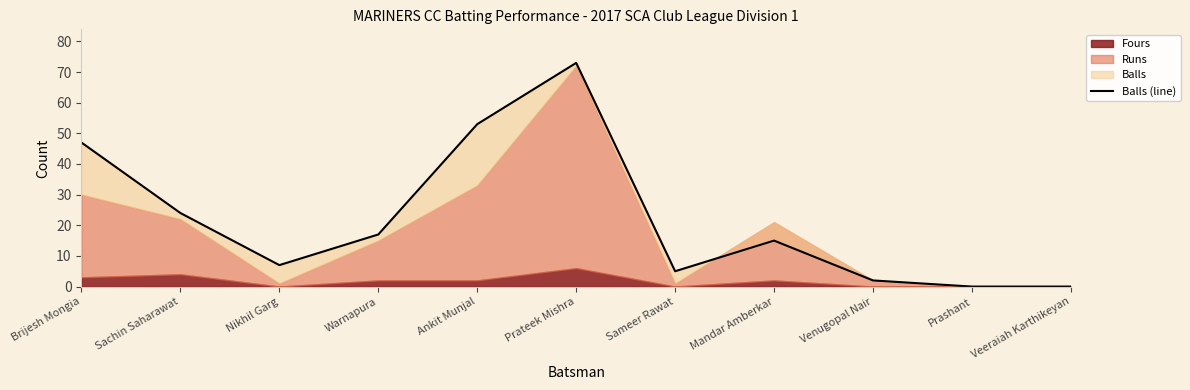

Where is the first local minimum?

Nikhil Garg